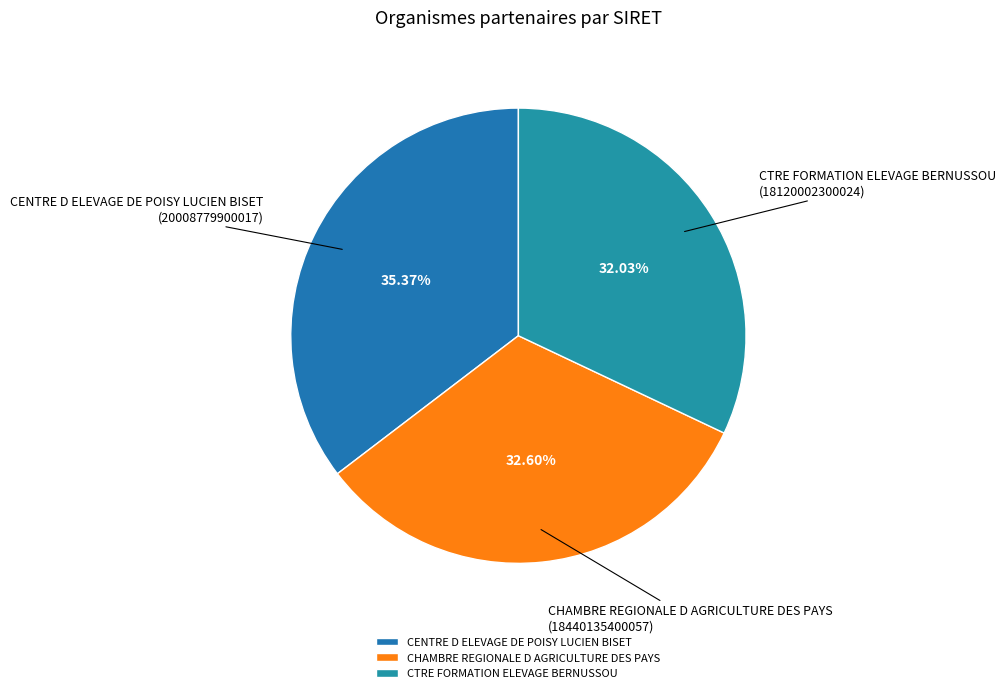

What is the smallest slice in the pie chart?

CTRE FORMATION ELEVAGE BERNUSSOU